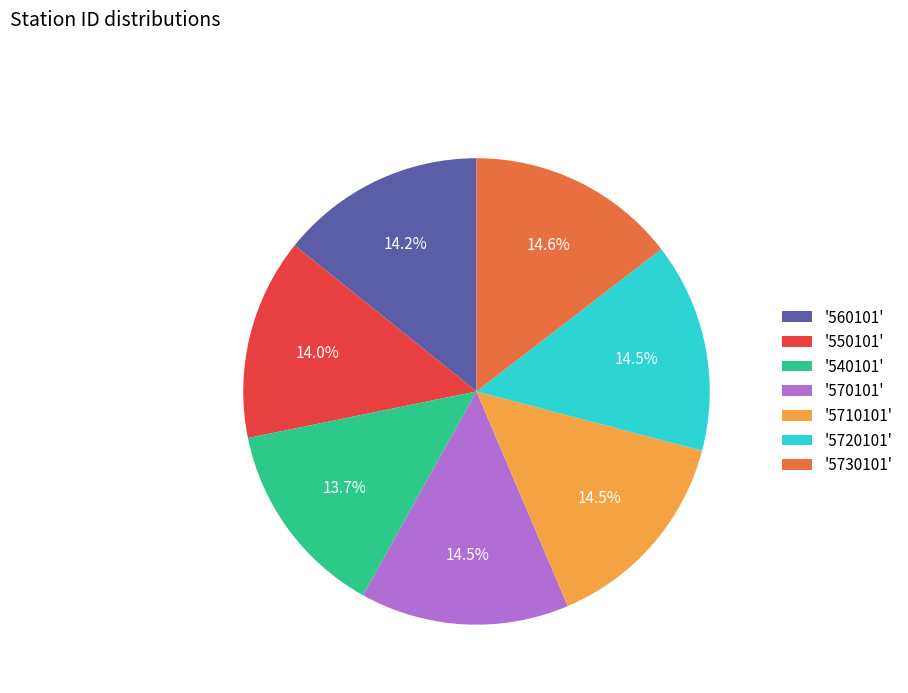

How many segments does this pie chart have?

7